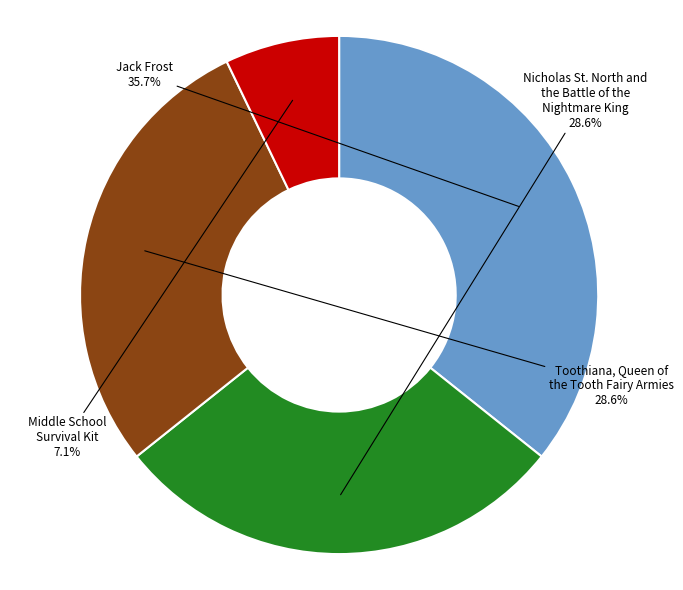

How many slices are in this pie chart?

4